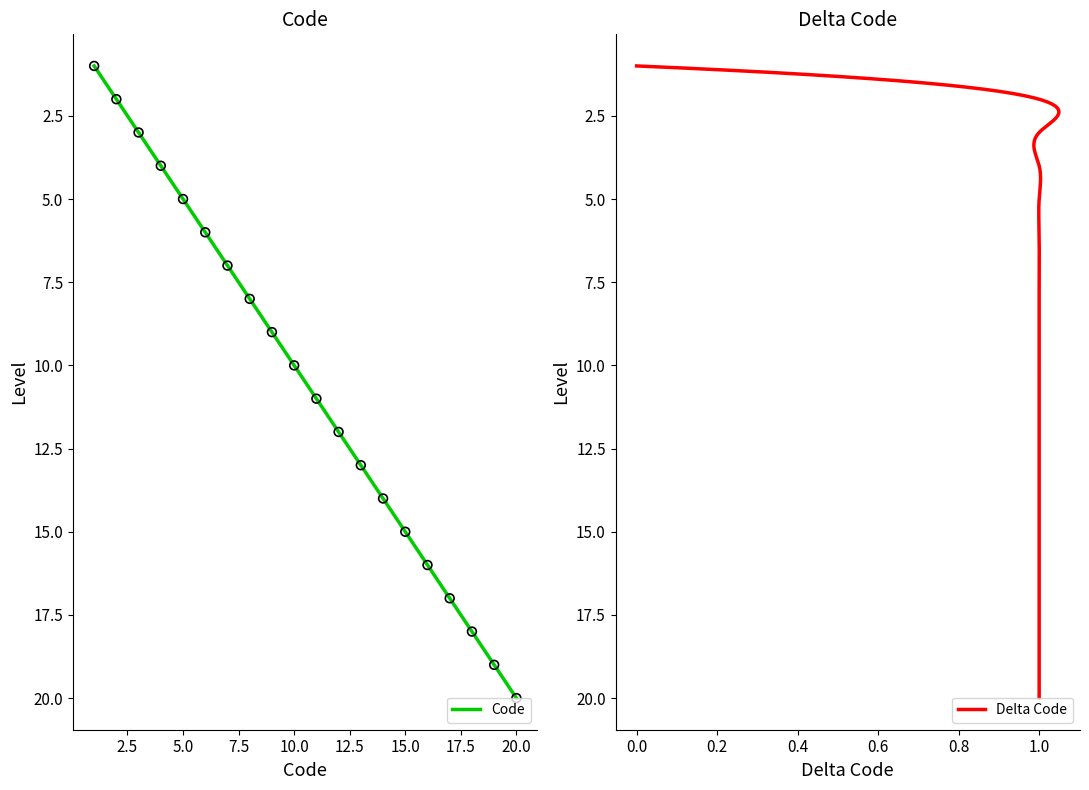

What is the ratio of the value at 1 to the value at 10?

0.1